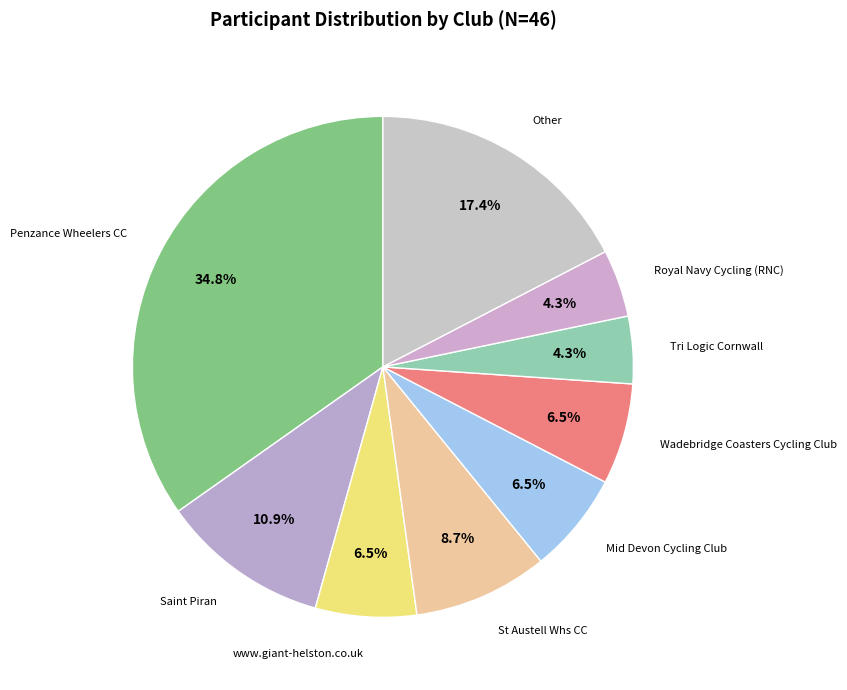

How many segments does this pie chart have?

9